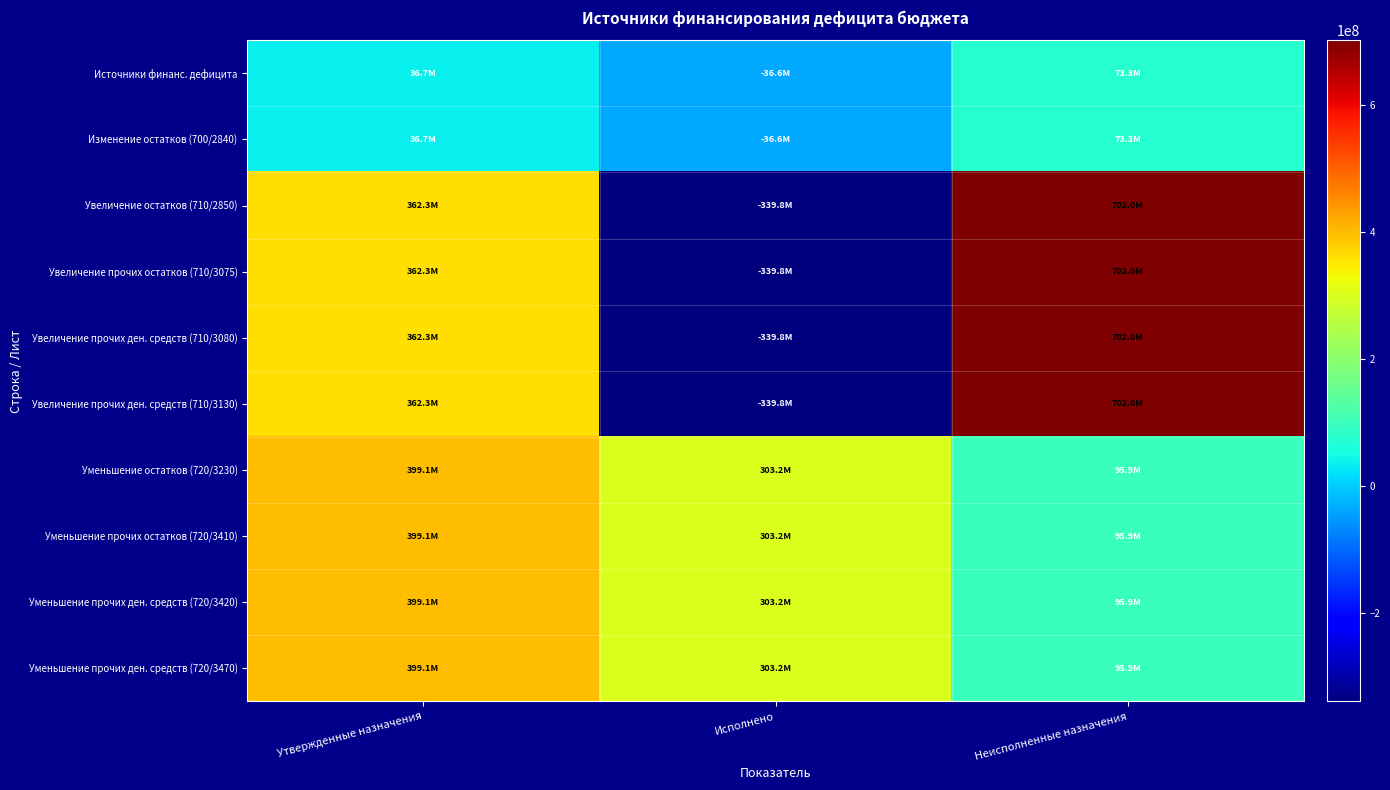

Reading right to left, transcribe all the data shown in this chart.

Источники финанс. дефицита: Неисполненные назначения=73339829.1	Исполнено=-36597629.1	Утвержденные назначения=36742200.0
Изменение остатков (700/2840): Неисполненные назначения=73339829.1	Исполнено=-36597629.1	Утвержденные назначения=36742200.0
Увеличение остатков (710/2850): Неисполненные назначения=702024919.2	Исполнено=-339760024.0	Утвержденные назначения=362264895.2
Увеличение прочих остатков (710/3075): Неисполненные назначения=702024919.2	Исполнено=-339760024.0	Утвержденные назначения=362264895.2
Увеличение прочих ден. средств (710/3080): Неисполненные назначения=702024919.2	Исполнено=-339760024.0	Утвержденные назначения=362264895.2
Увеличение прочих ден. средств (710/3130): Неисполненные назначения=702024919.2	Исполнено=-339760024.0	Утвержденные назначения=362264895.2
Уменьшение остатков (720/3230): Неисполненные назначения=95938700.2	Исполнено=303162395.0	Утвержденные назначения=399101095.2
Уменьшение прочих остатков (720/3410): Неисполненные назначения=95938700.2	Исполнено=303162395.0	Утвержденные назначения=399101095.2
Уменьшение прочих ден. средств (720/3420): Неисполненные назначения=95938700.2	Исполнено=303162395.0	Утвержденные назначения=399101095.2
Уменьшение прочих ден. средств (720/3470): Неисполненные назначения=95938700.2	Исполнено=303162395.0	Утвержденные назначения=399101095.2